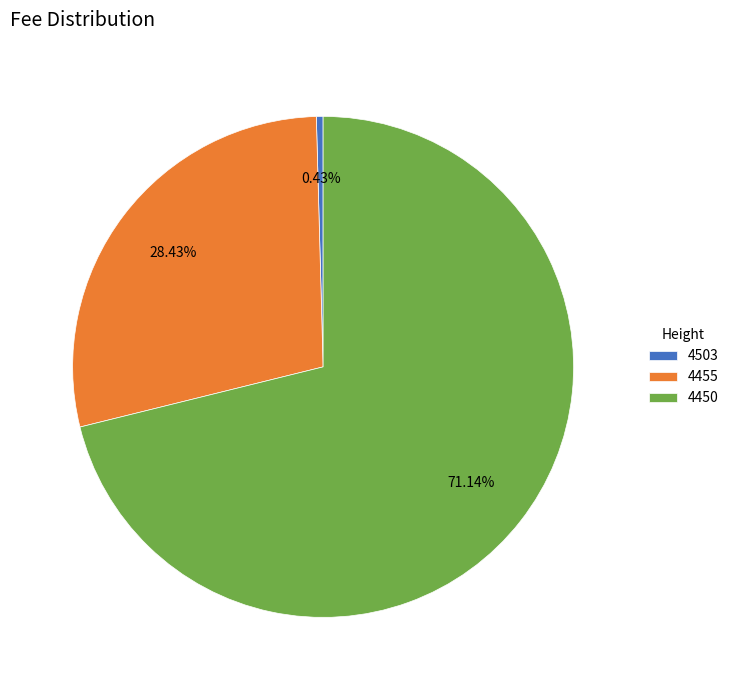

Rank the categories by value from lowest to highest.

4503, 4455, 4450